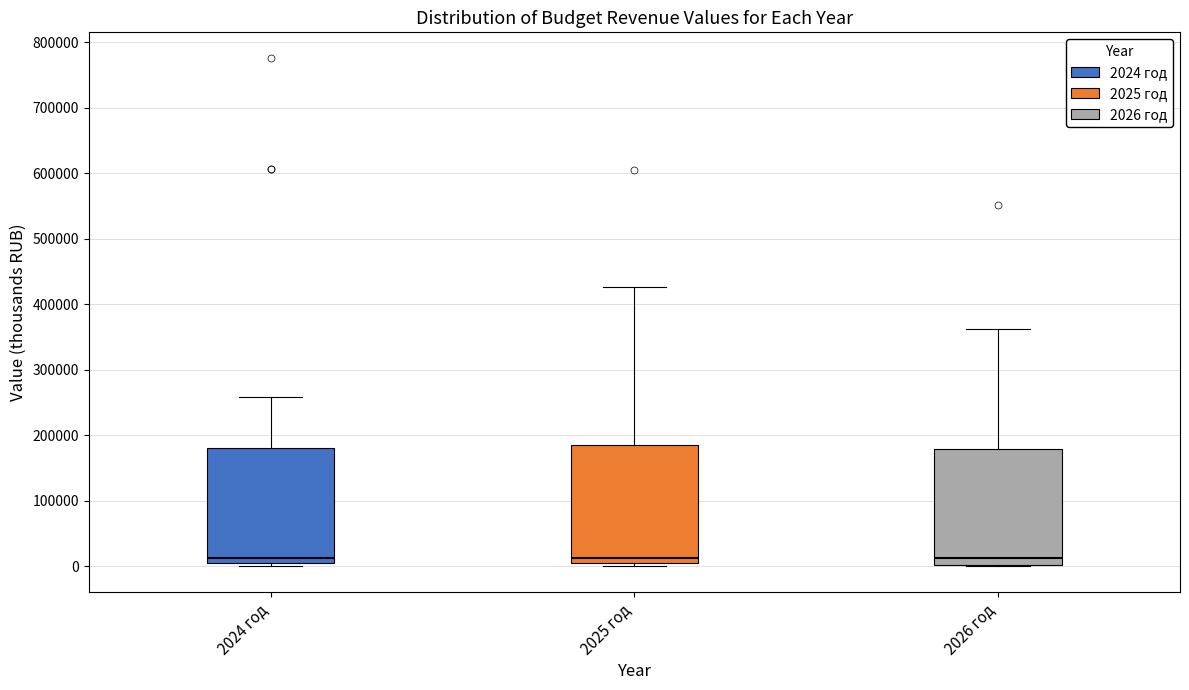

Reading left to right, read every box against the y-axis: the position of its median line, the range the box covers, and the ends of its whiskers. The values are not printed on the chart, so give them approximately, as read against the axis.

2024 год: median 10000, box 0 to 180000, whiskers 0 (just below the box's lower edge) to 260000
2025 год: median 10000, box 0 to 180000, whiskers 0 (just below the box's lower edge) to 430000
2026 год: median 10000, box 0 to 180000, whiskers 0 to 360000